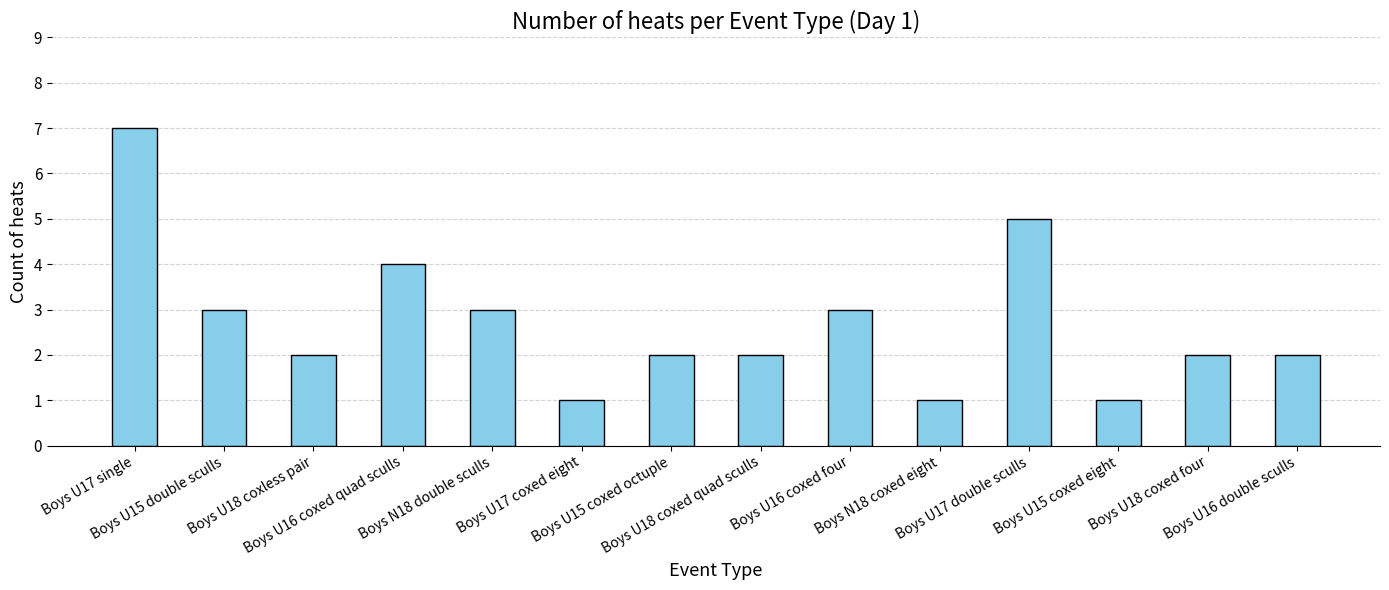

What is the difference between the values at Boys U17 single and Boys U18 coxed quad sculls?

5